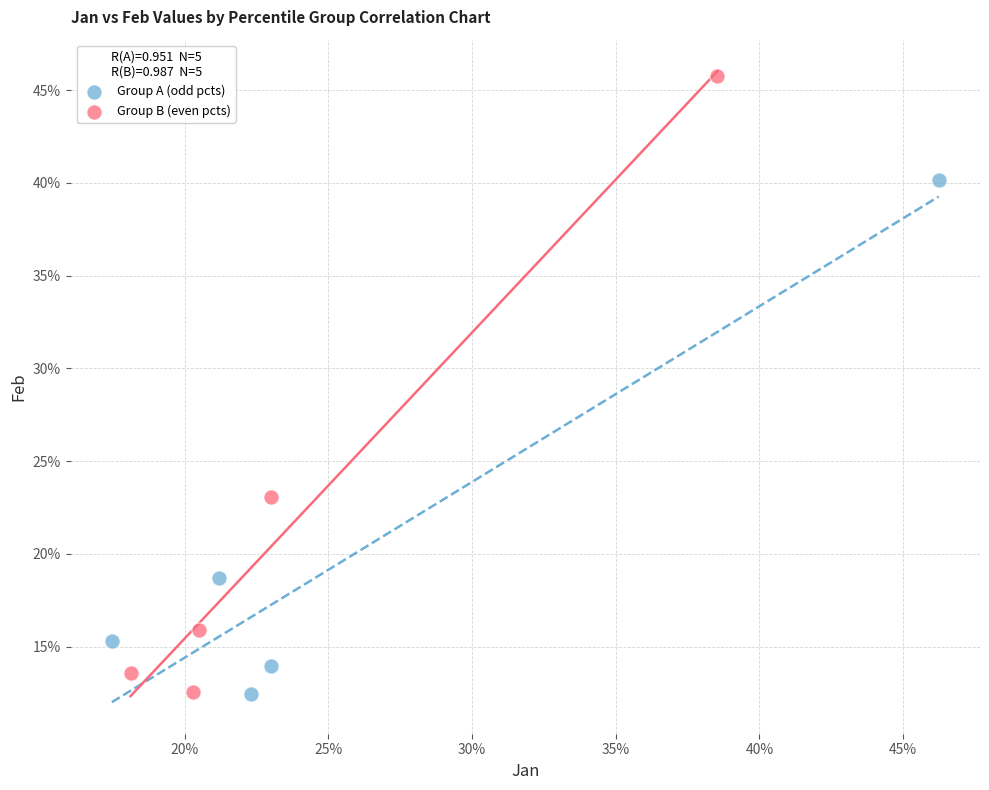

What are all the series names shown in the legend?

Group A (odd pcts), Group B (even pcts)